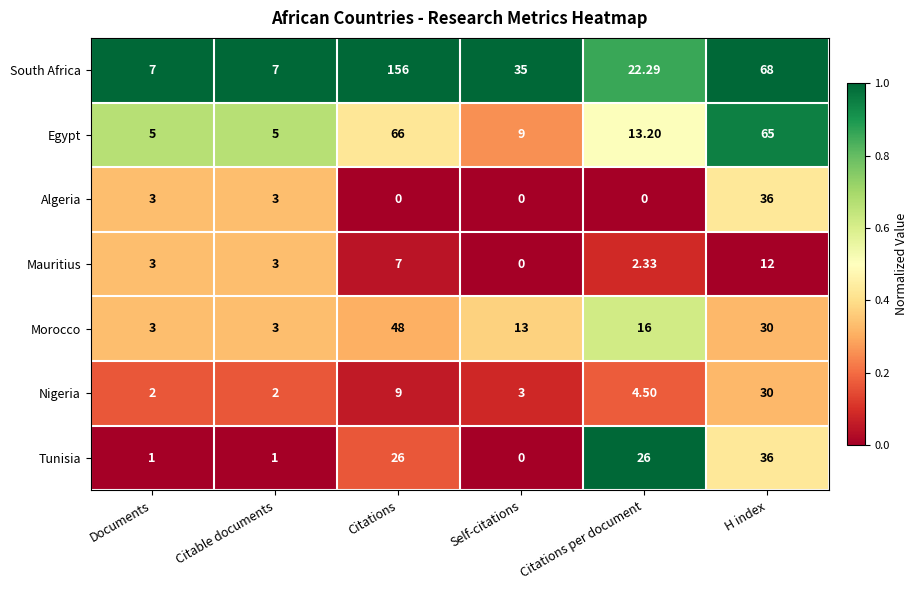

Which category has the highest value across all series?

Citations